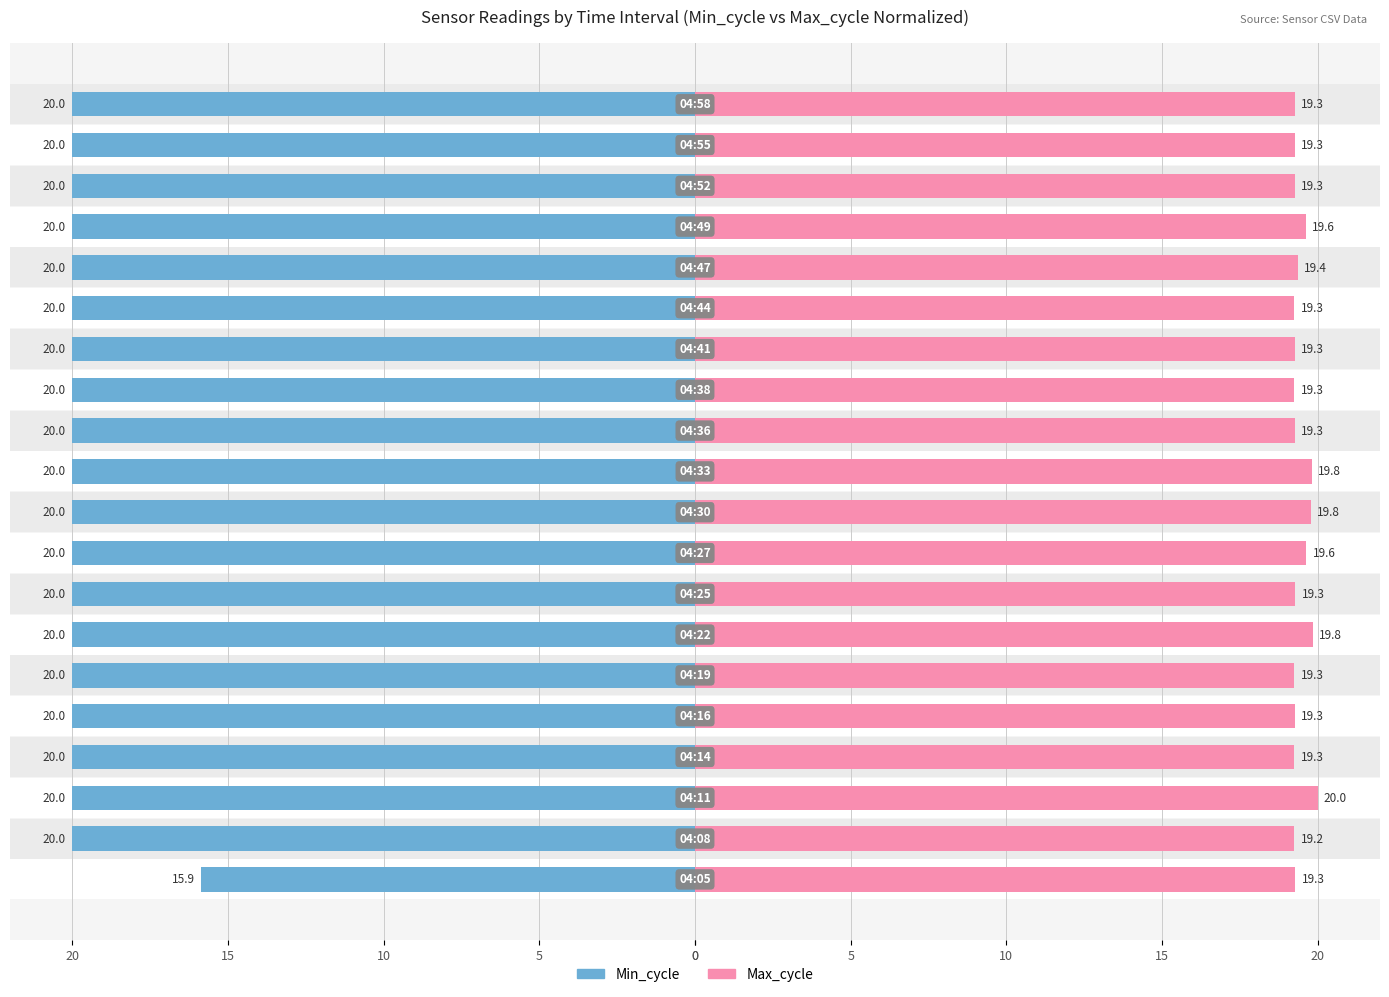

Reading right to left, extract all data points from this chart.

Min_cycle: -20.0	-20.0	-20.0	-20.0	-20.0	-20.0	-20.0	-20.0	-20.0	-20.0	-20.0	-20.0	-20.0	-20.0	-20.0	-20.0	-20.0	-20.0	-20.0	-15.9
Max_cycle: 19.3	19.3	19.3	19.6	19.4	19.3	19.3	19.3	19.3	19.8	19.8	19.6	19.3	19.8	19.3	19.3	19.3	20.0	19.2	19.3